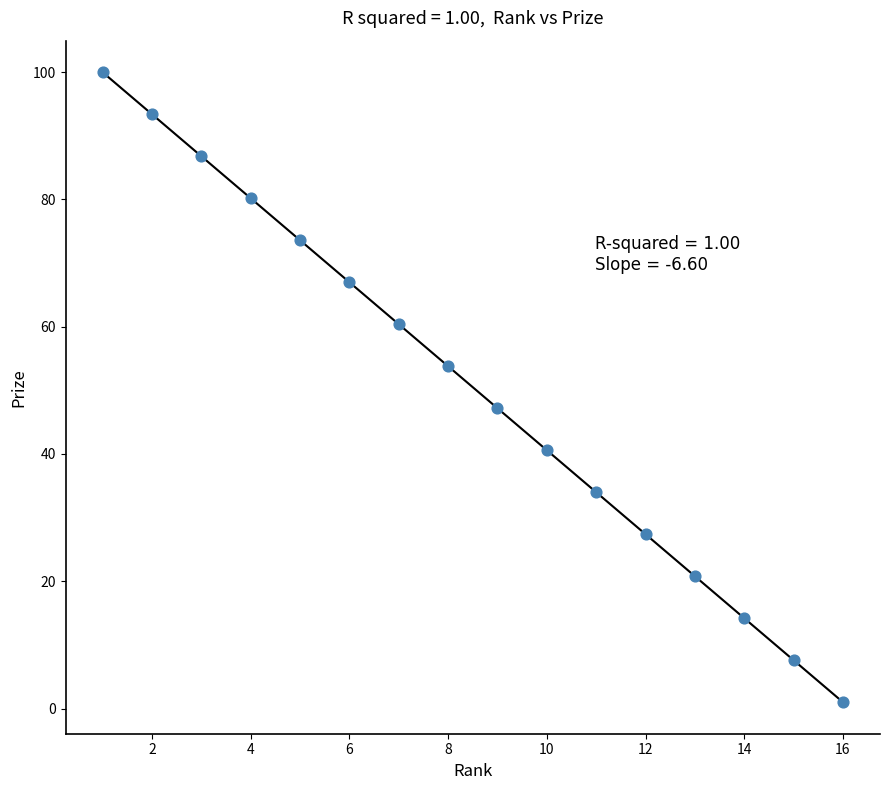

What is the range of Y values (max minus min)?

99.0